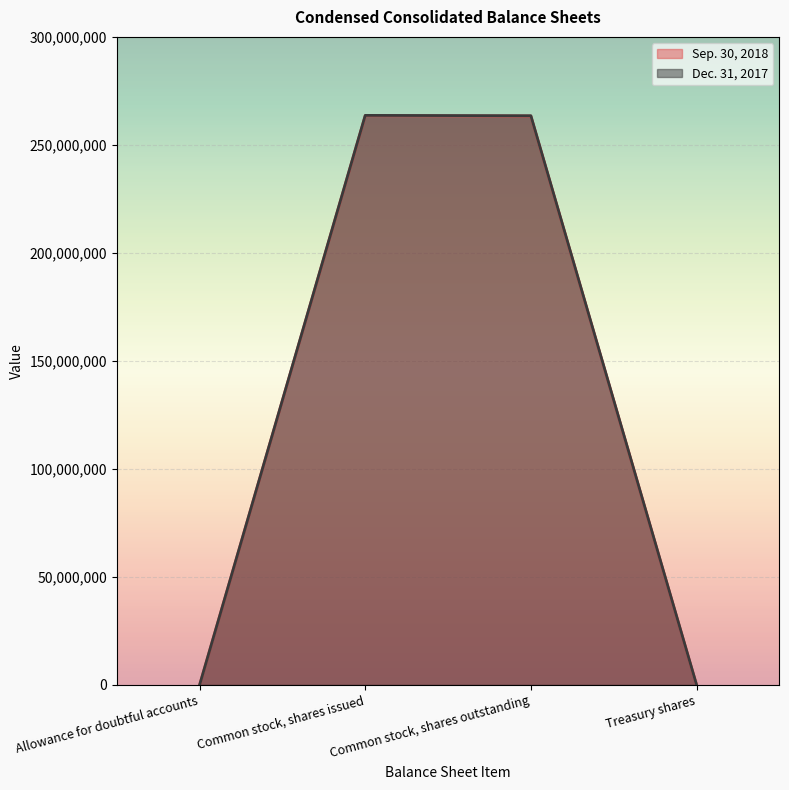

Is the value of Dec. 31, 2017 at Common stock, shares outstanding greater than the value of Sep. 30, 2018 at Common stock, shares outstanding?

Yes